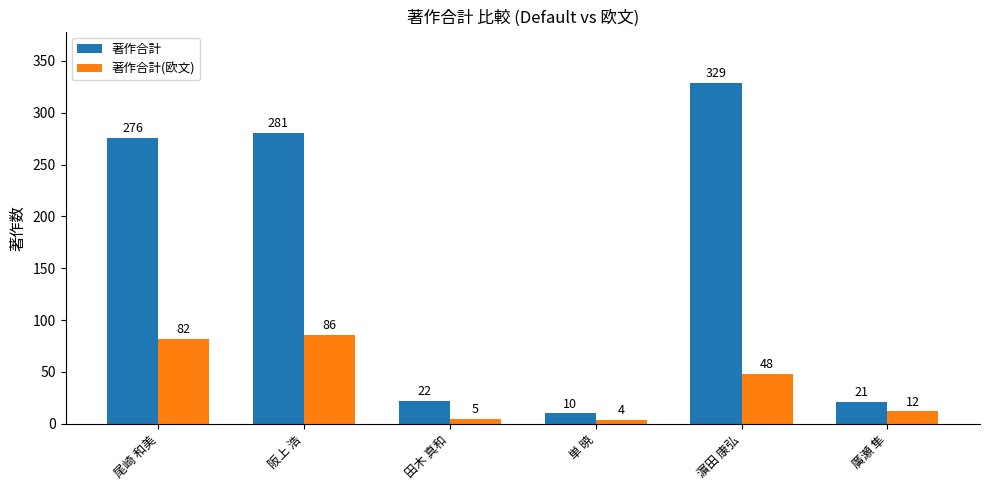

Is it true that 著作合計 equals 276 at 尾崎 和美?

True